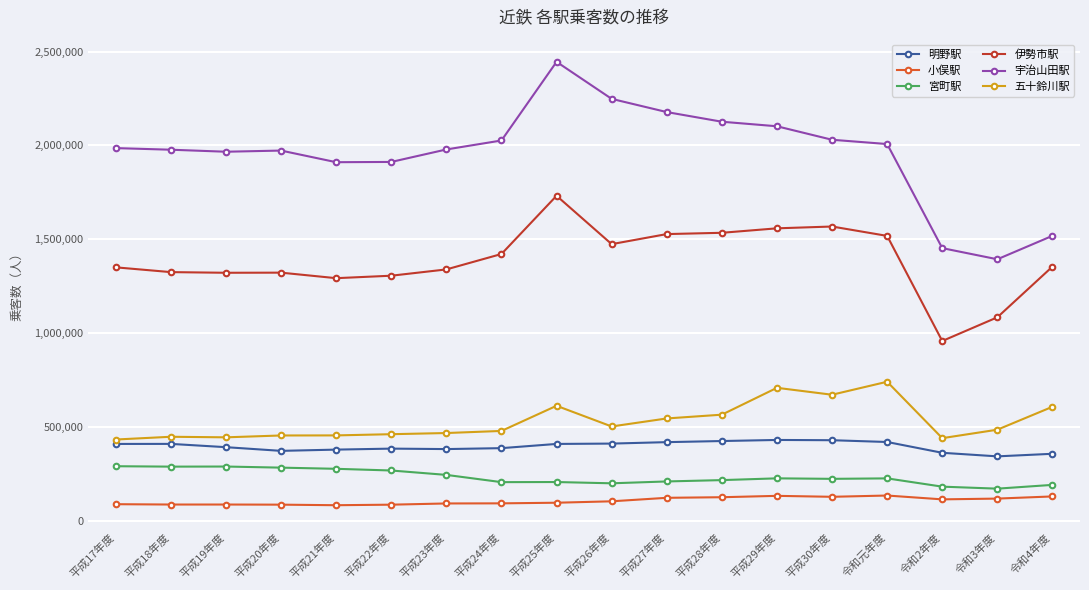

What position from the left is 令和3年度?

17